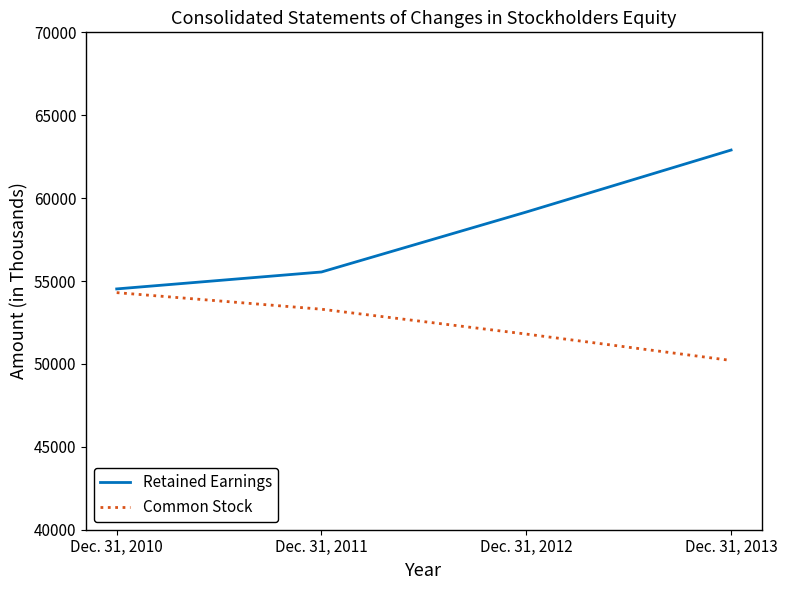

Which series has the largest total across all categories?

Retained Earnings